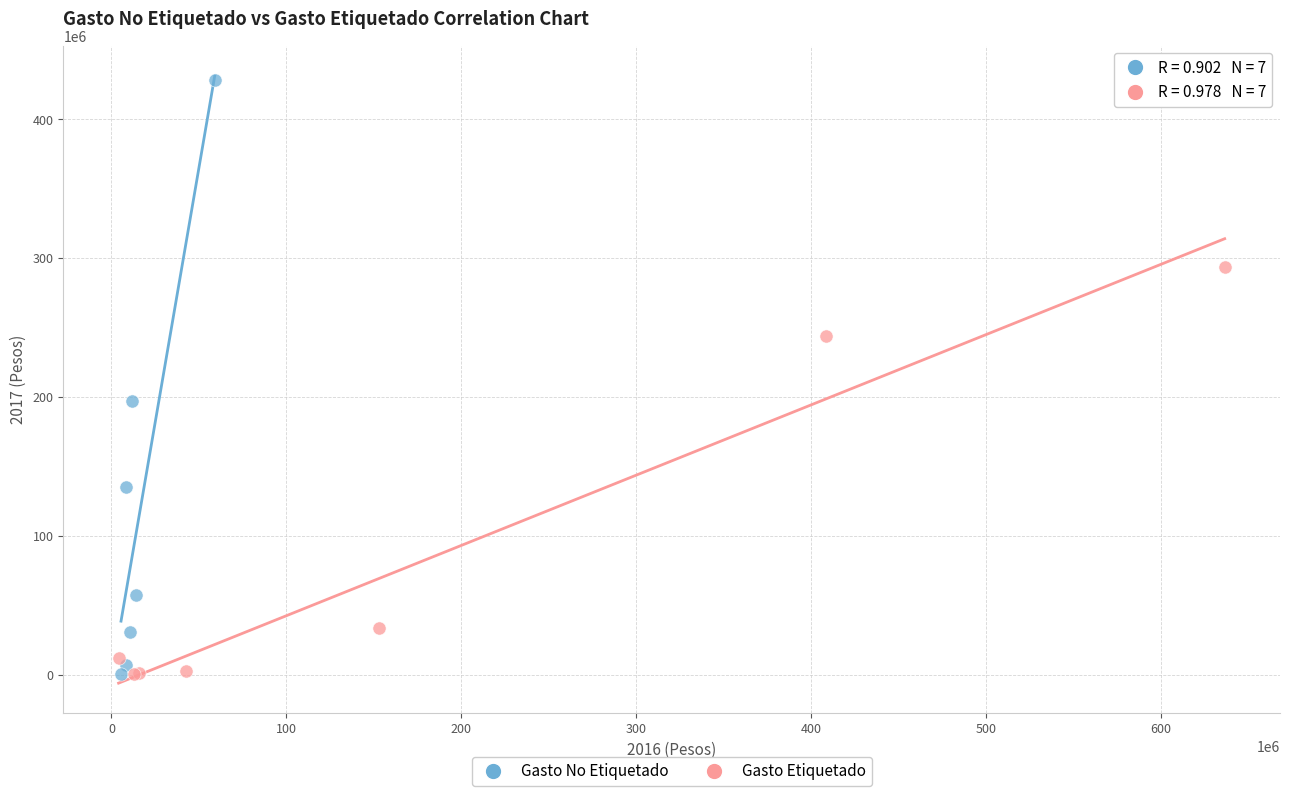

Which series has the widest spread of Y values?

Gasto No Etiquetado